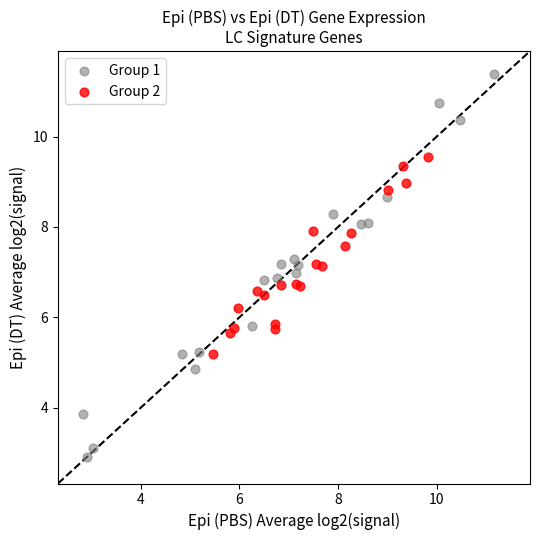

Which series contains the lowest Y value?

Group 1